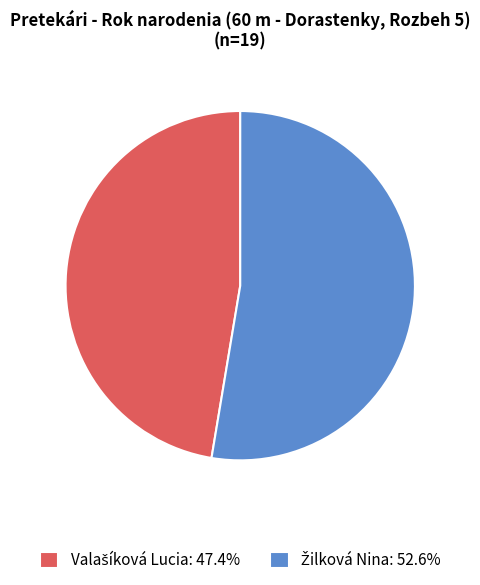

How many segments does this pie chart have?

2